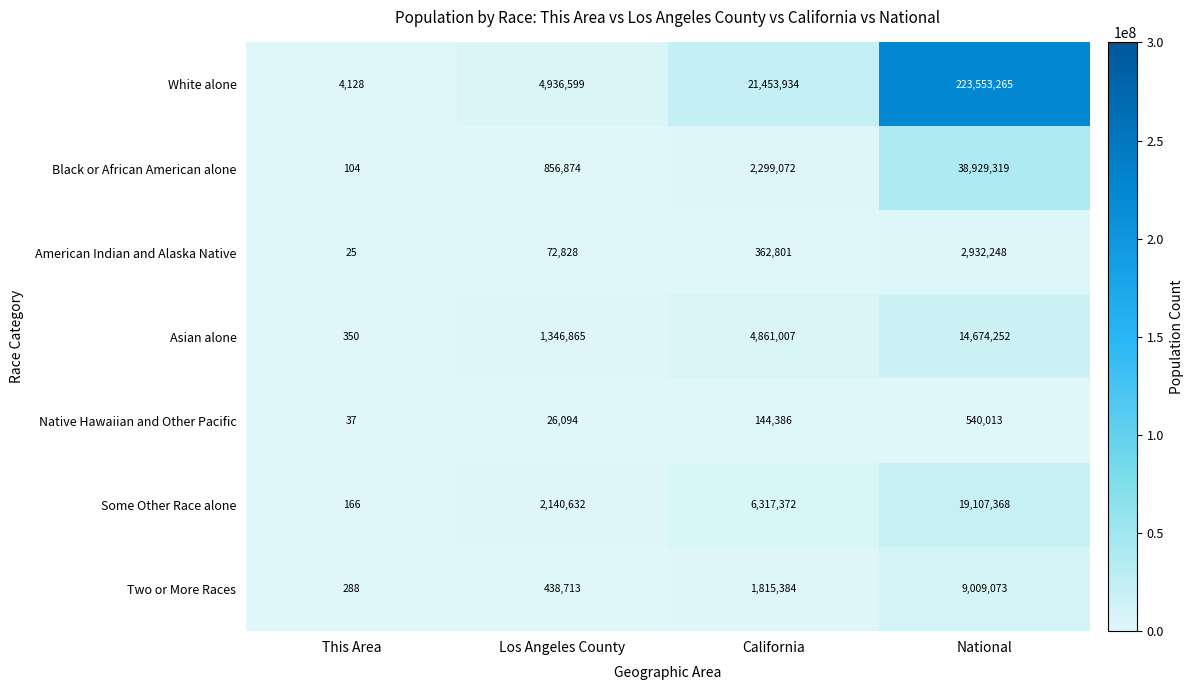

What is the highest value of the Native Hawaiian and Other Pacific series?

540013